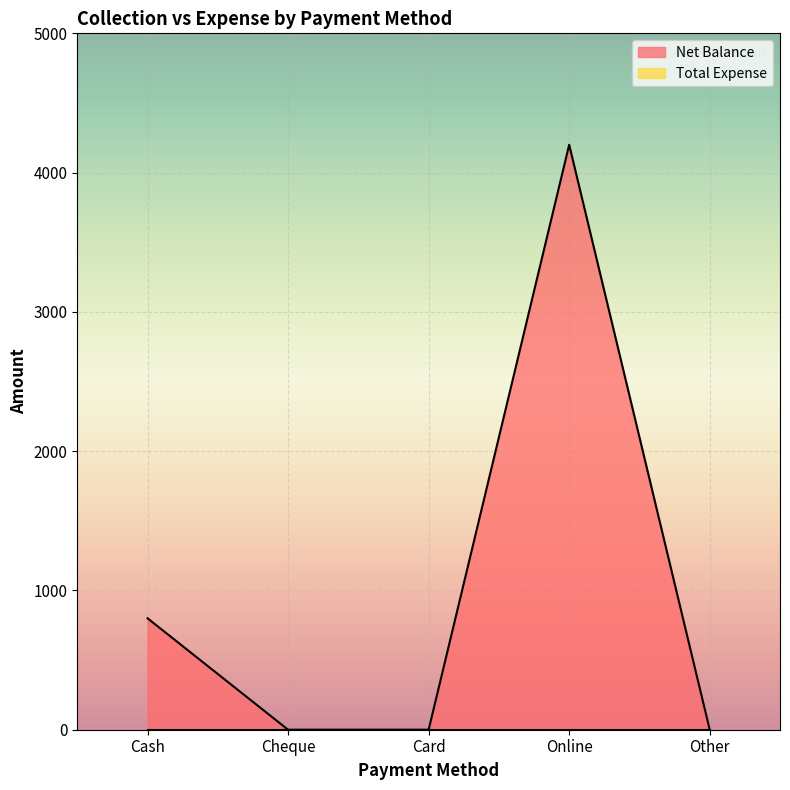

Count the number of values greater than 0.

2